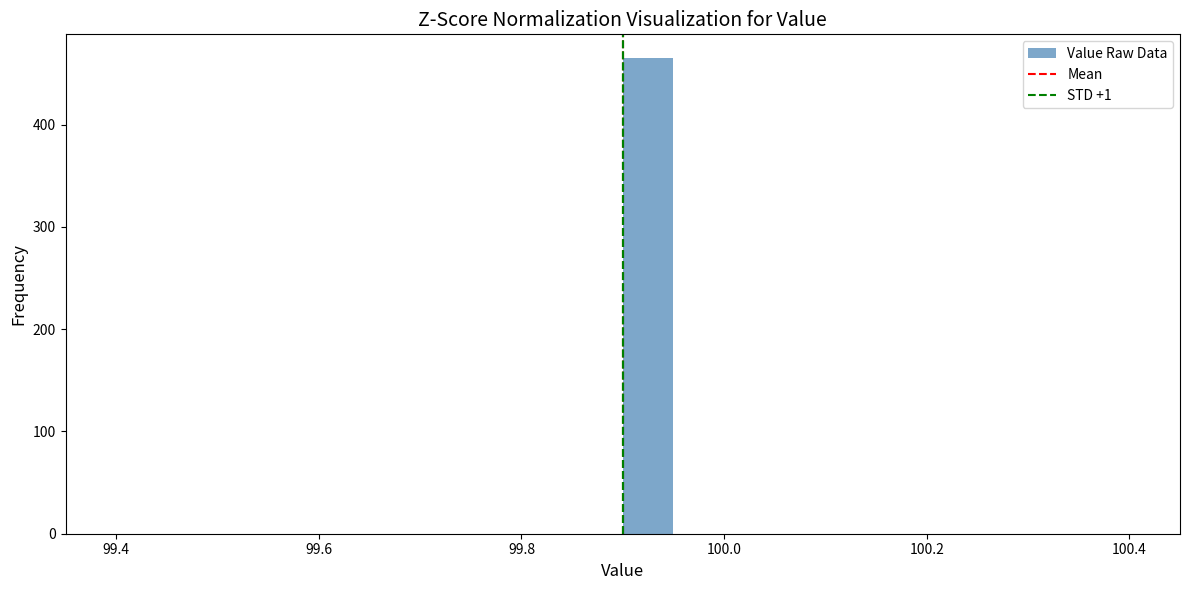

Read against the x-axis, roughly where is the centre of the tallest bar?

99.92